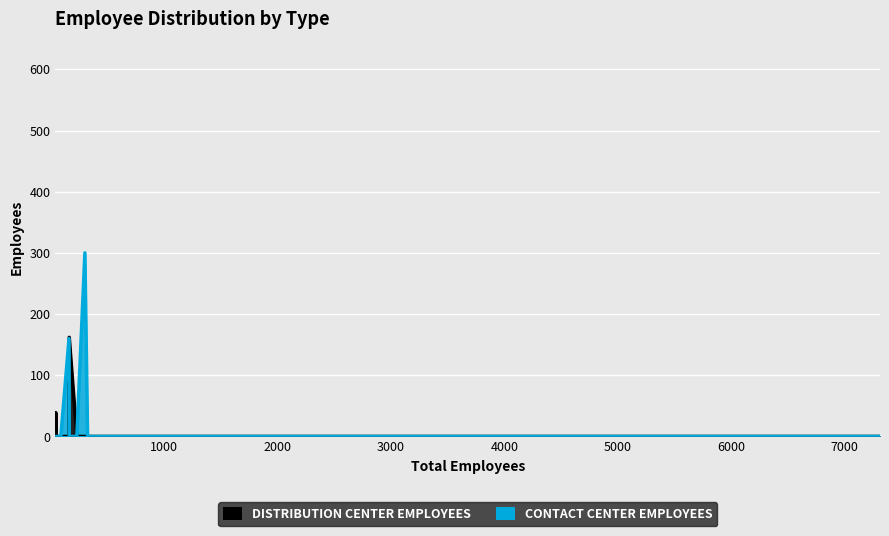

Between which two adjacent categories do Distribution Center Employees and Contact Center employees first intersect?

162 and 300